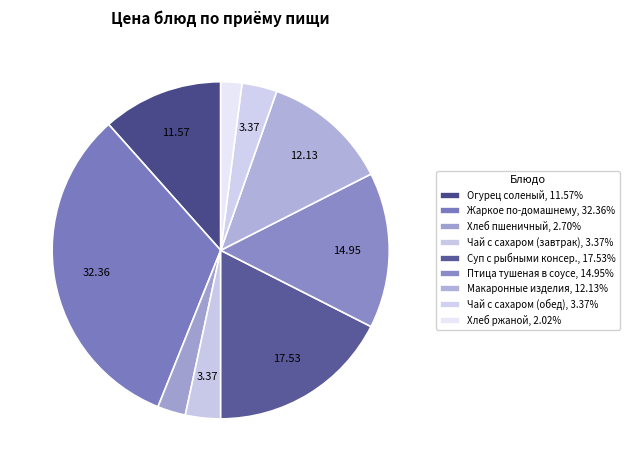

To the nearest percent, what portion does Чай с сахаром (завтрак) represent?

3%